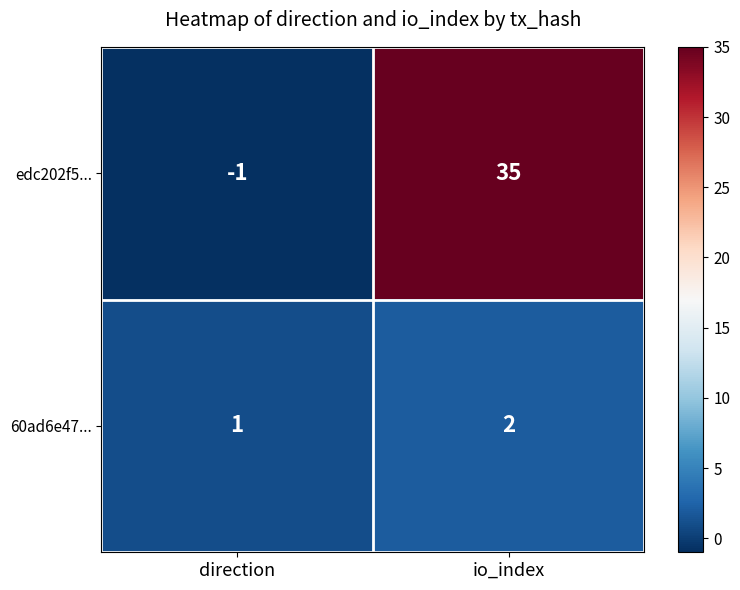

True or false: edc202f5... has a value of -2 at direction.

False